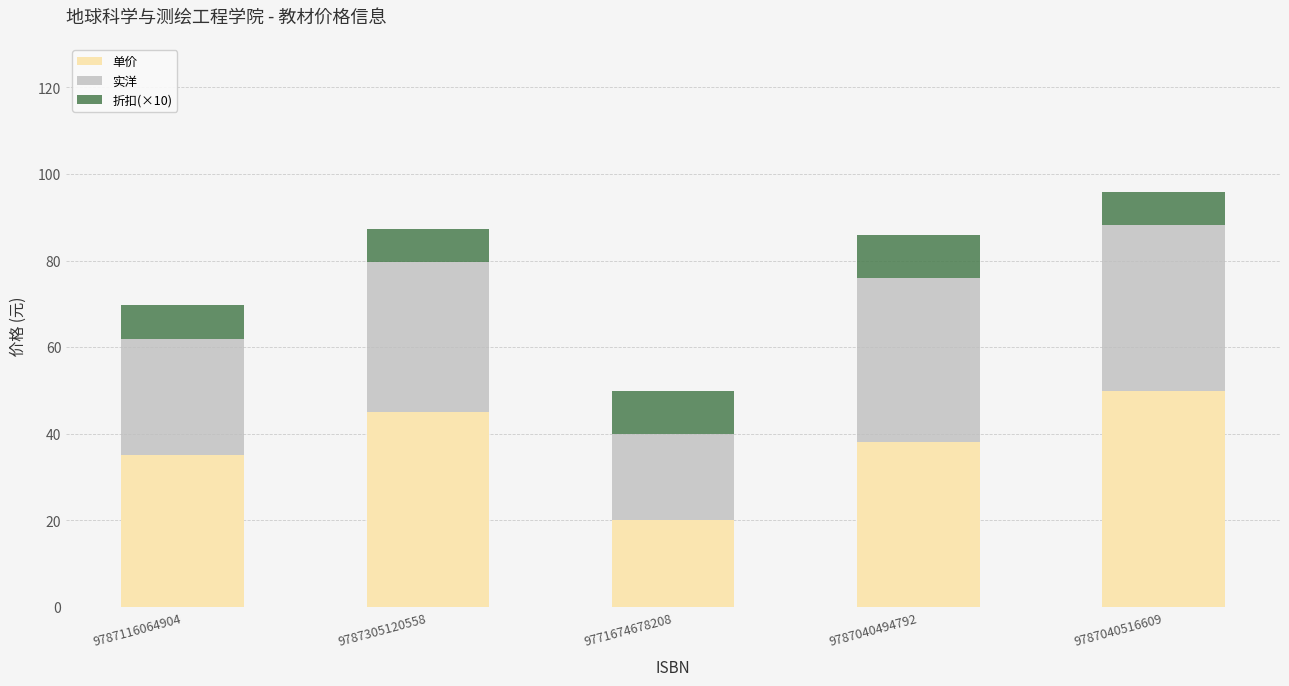

The 单价 series shows 64.7 at 9787040494792. True or false?

False